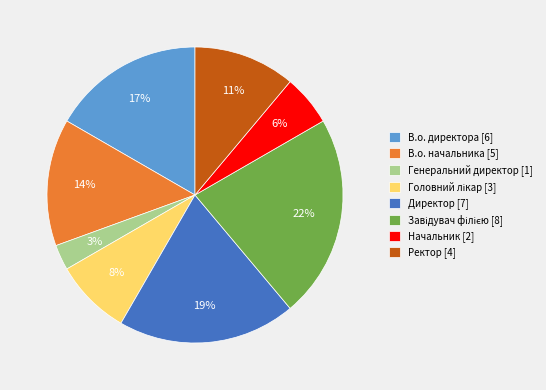

To the nearest percent, what is the difference between the largest and smallest slice percentages?

19%